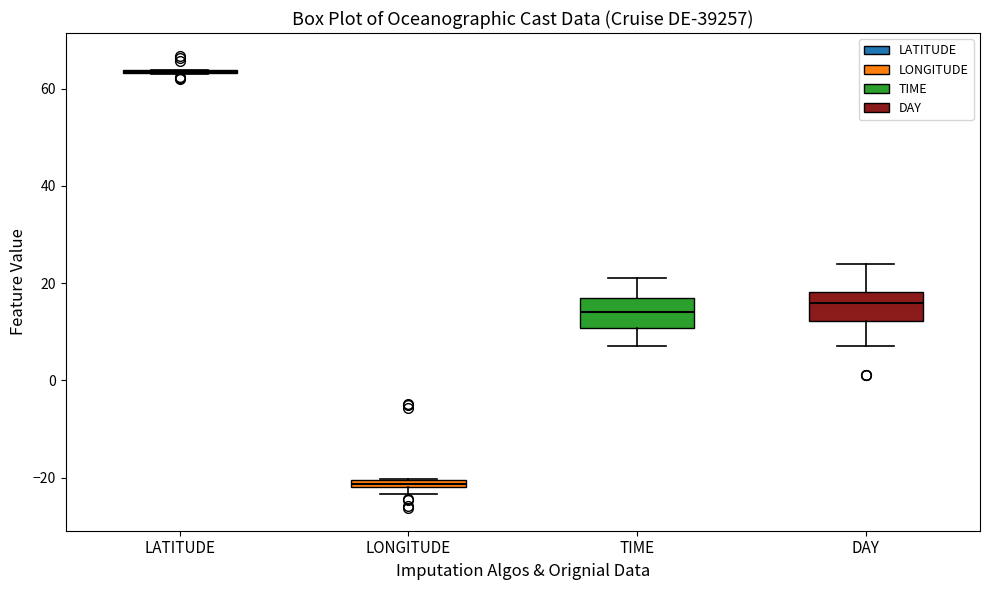

Where does the lower whisker of the box for DAY end on the y-axis? The values are not printed on the chart, so give them approximately, as read against the axis.

8